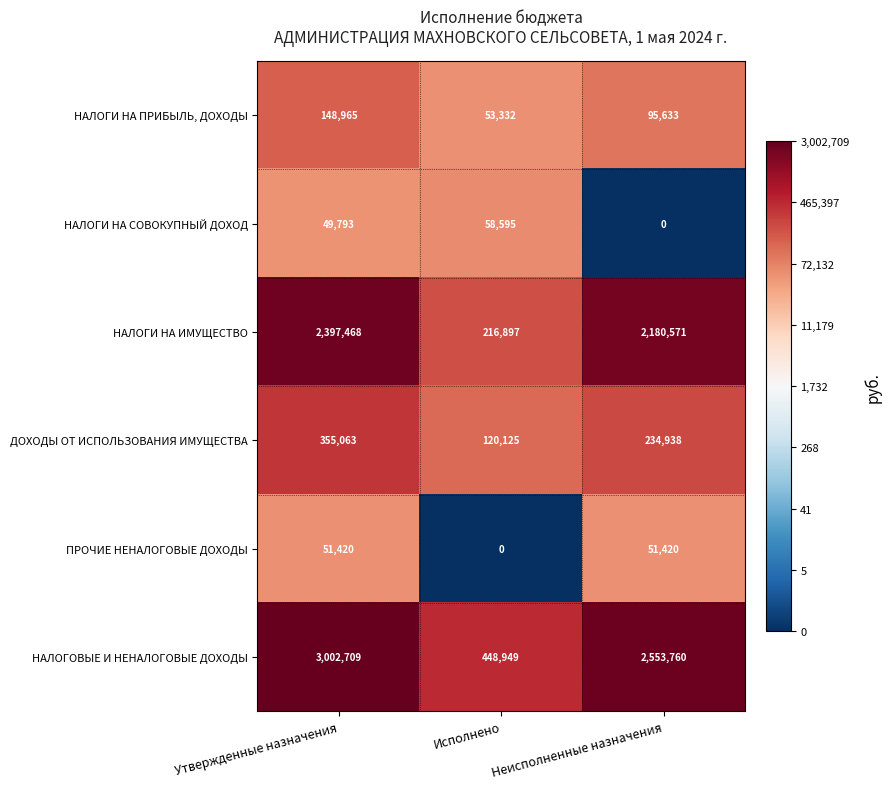

What is the minimum value for НАЛОГИ НА ПРИБЫЛЬ, ДОХОДЫ?

53332